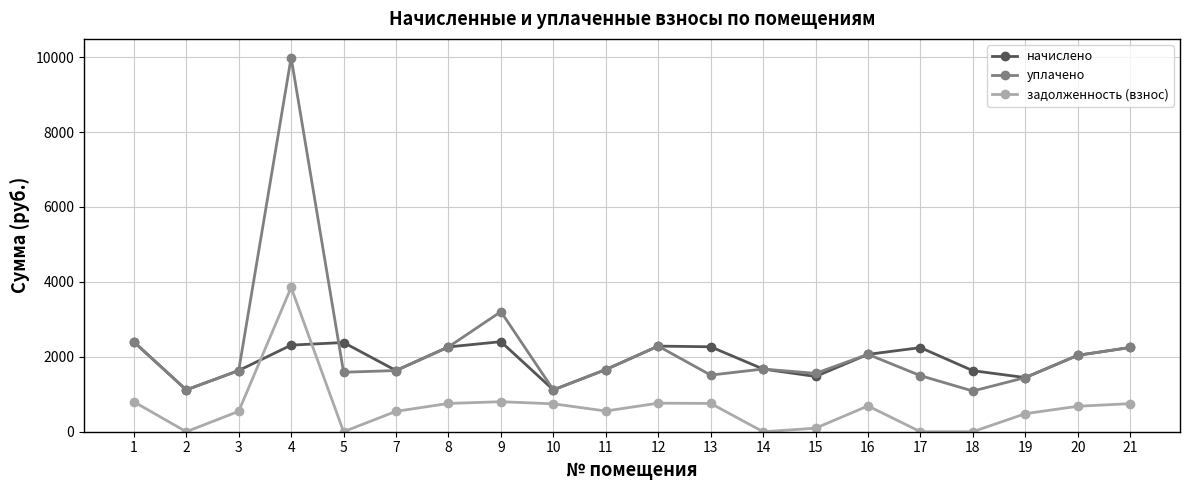

What is the value of the задолженность (взнос) point at the 3rd from the left?

544.5